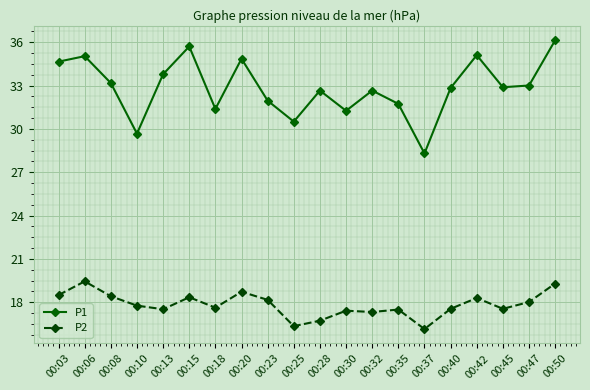

At which category does the chart reach its minimum across all series?

00:37